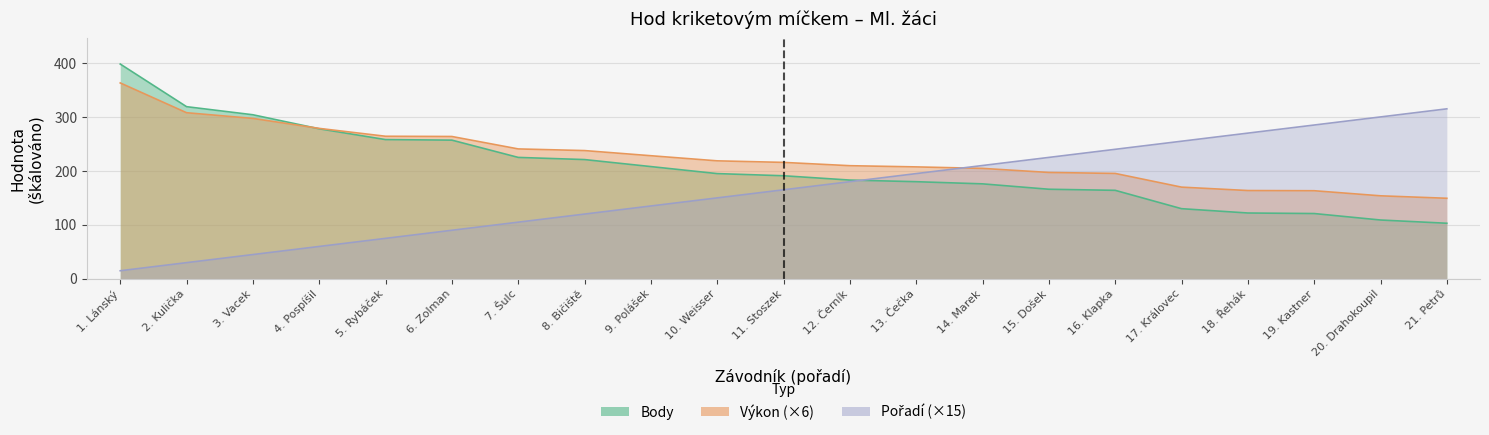

Which series ends up on top after the final intersection of Body and Pořadí?

Pořadí